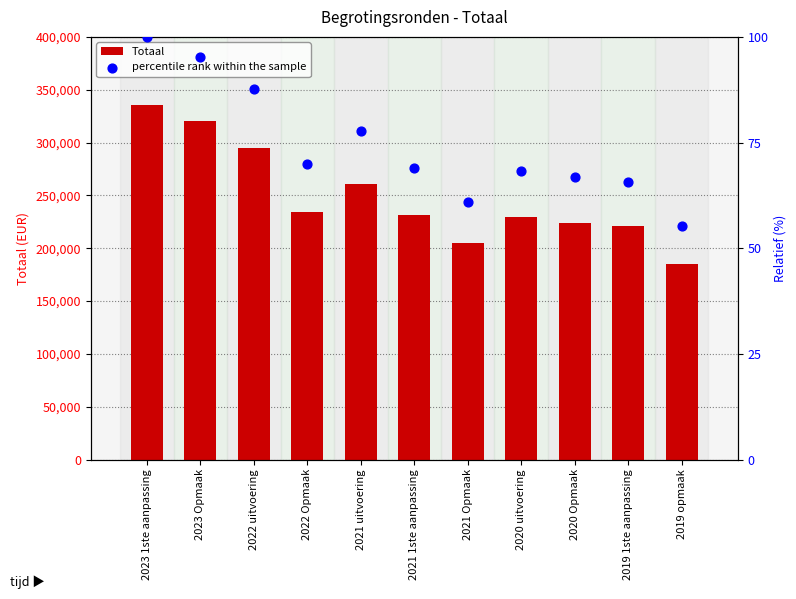

What are all the series names shown in the legend?

Totaal, percentile rank within the sample